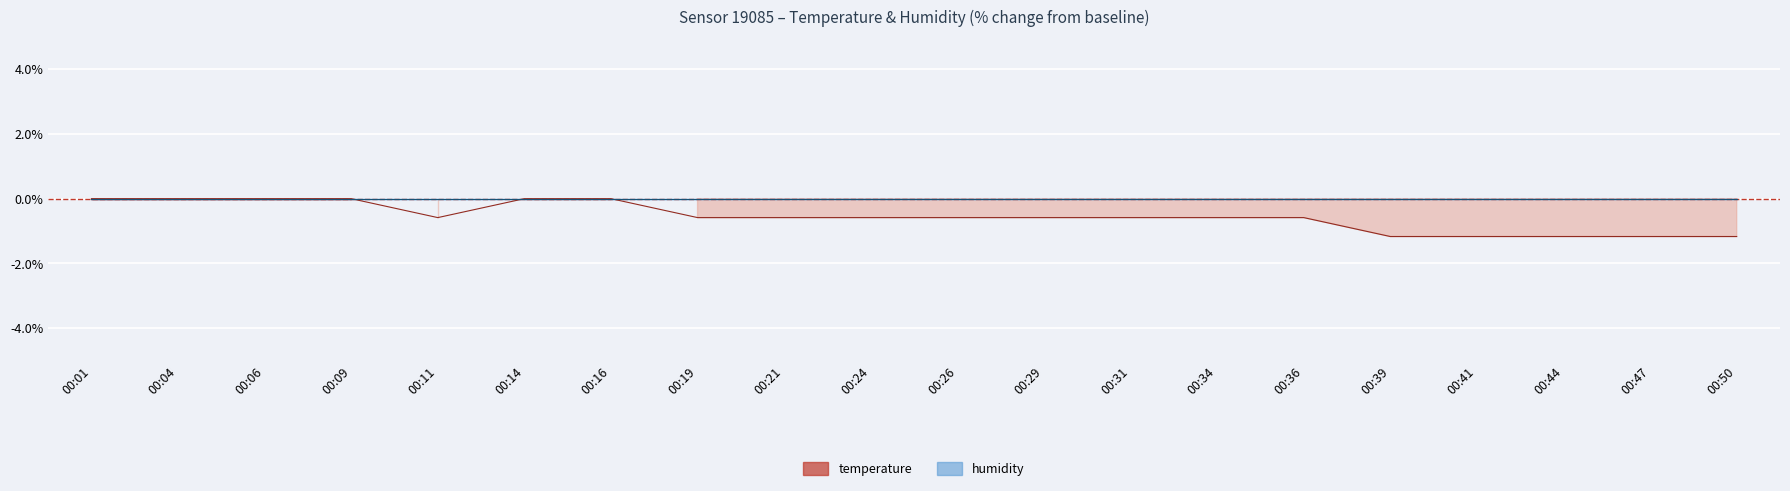

What is the difference between the values at 00:16 and 00:44?

1.2